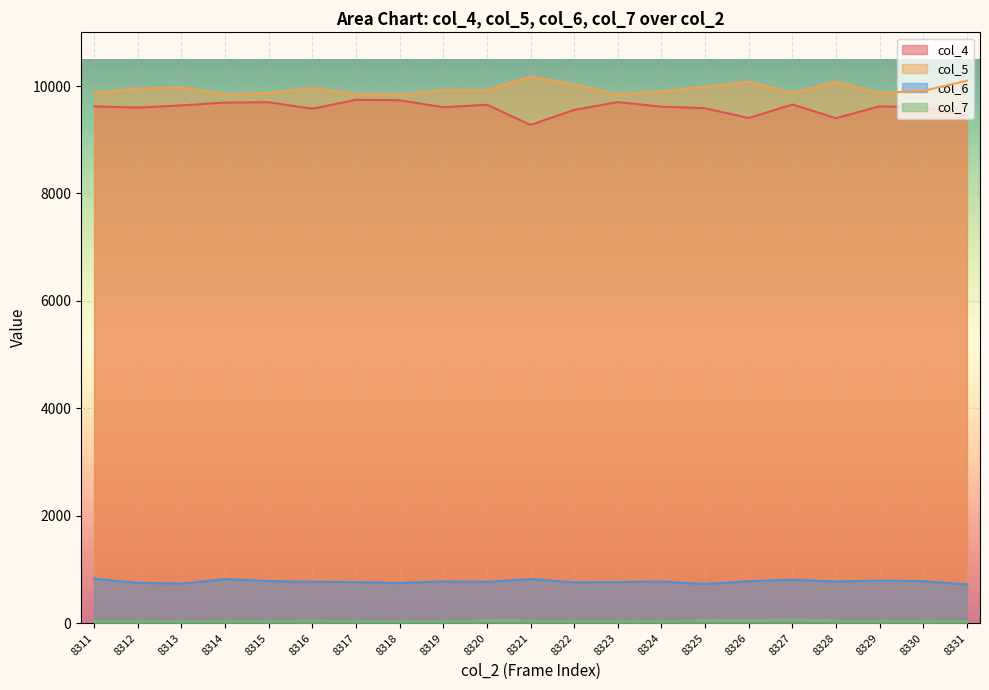

What is the lowest value of the col_4 series?

9276